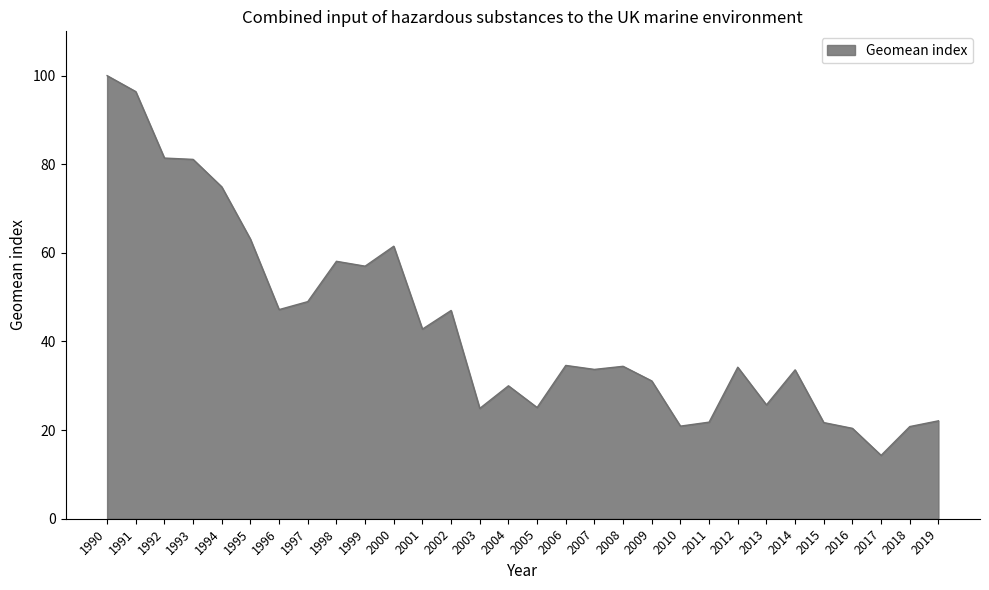

What is the difference between the maximum and minimum values?

85.7